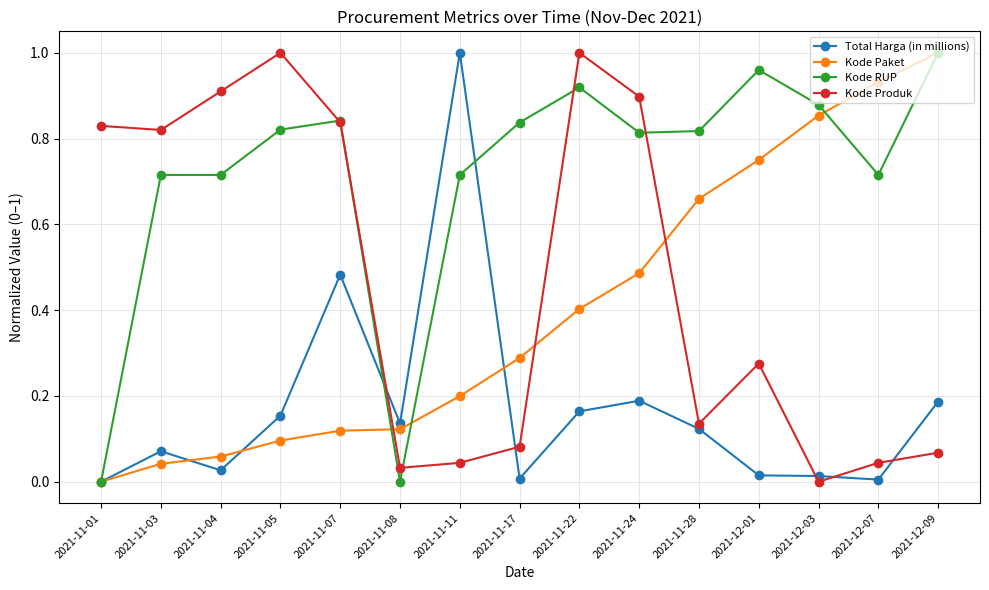

What position from the right is 2021-11-28?

5